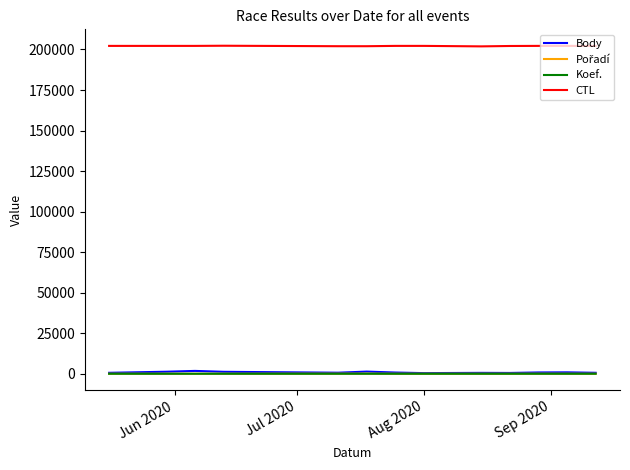

Does the chart have visible grid lines?

No